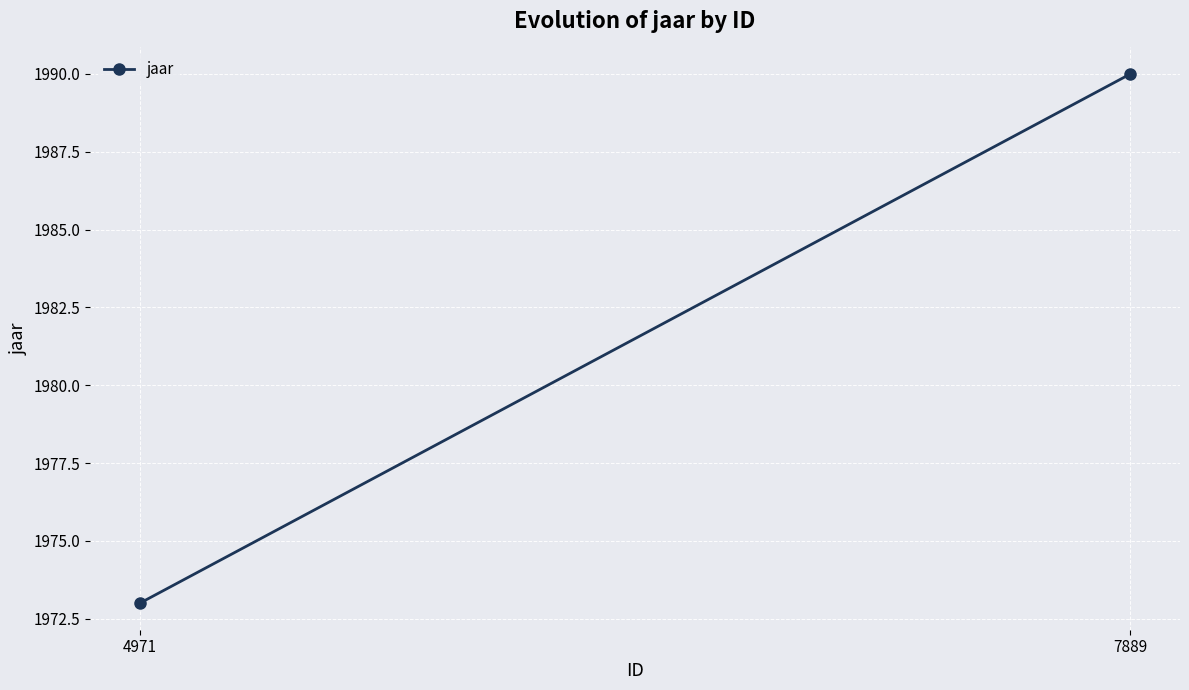

Reading right to left, extract all data points from this chart.

7889=1990	4971=1973